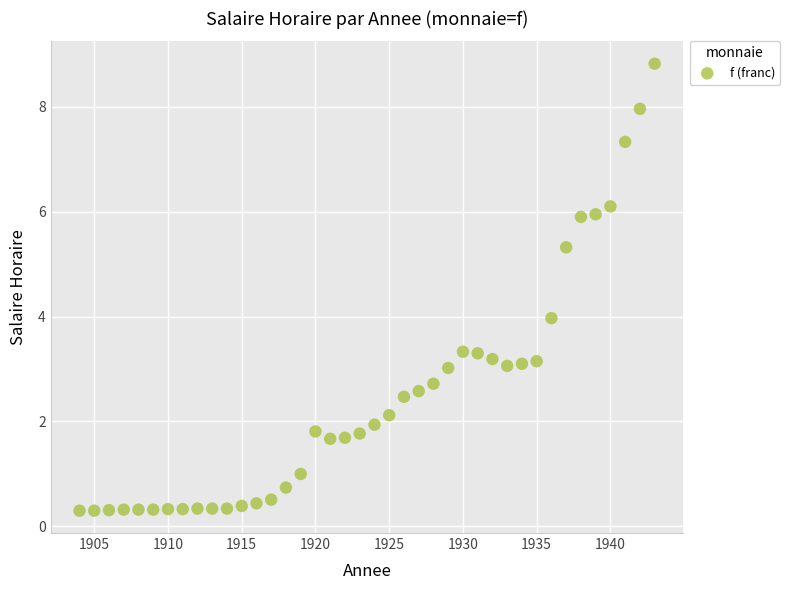

What is the range of Y values (max minus min)?

8.5